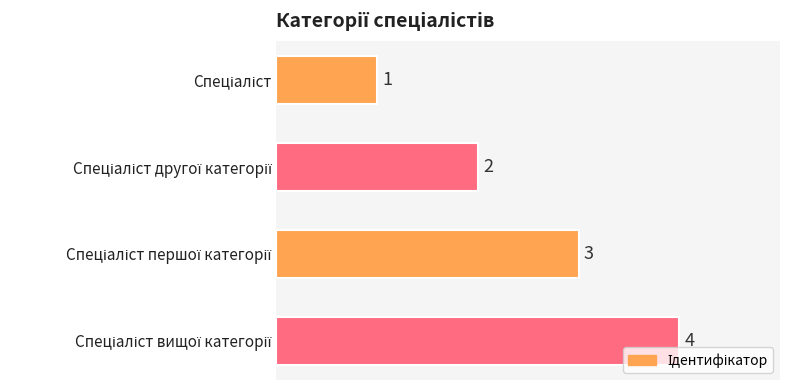

What is the sum of all values?

10